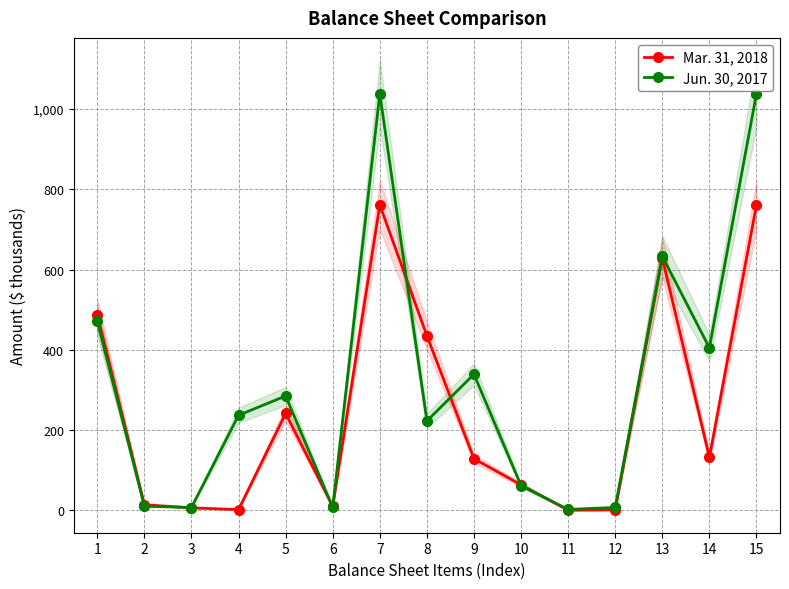

What is the sum of the Mar. 31, 2018 values at 15 and 9?

889.9